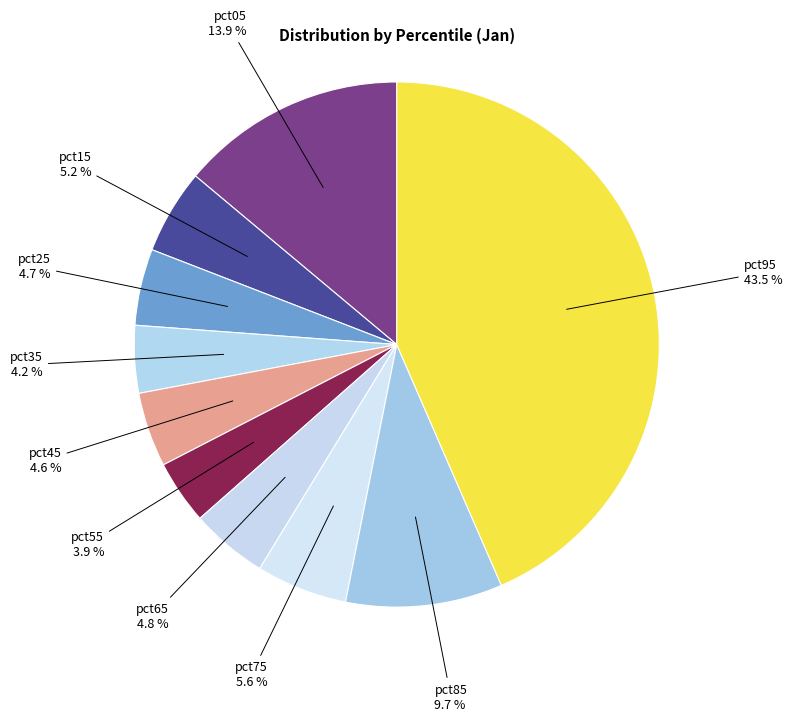

How many segments does this pie chart have?

10